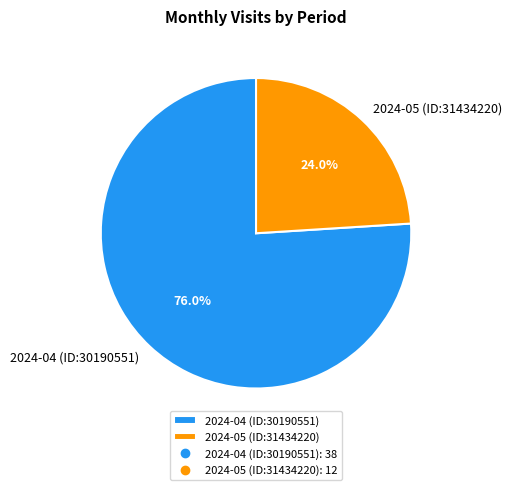

Is it true that 2024-05 (ID:31434220) is 13% of the pie?

False